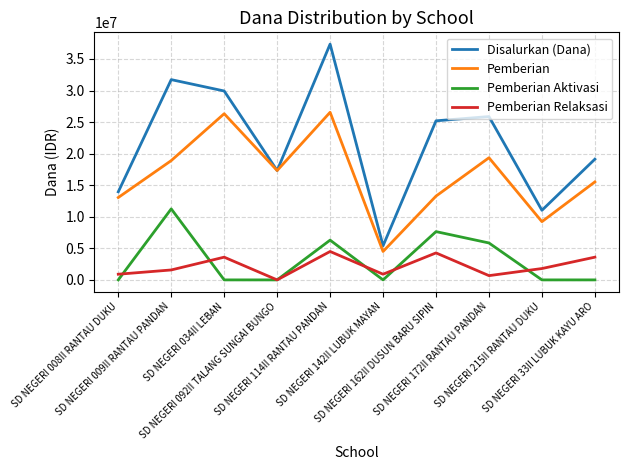

True or false: Pemberian Aktivasi has a value of 0 at SD NEGERI 092II TALANG SUNGAI BUNGO.

True